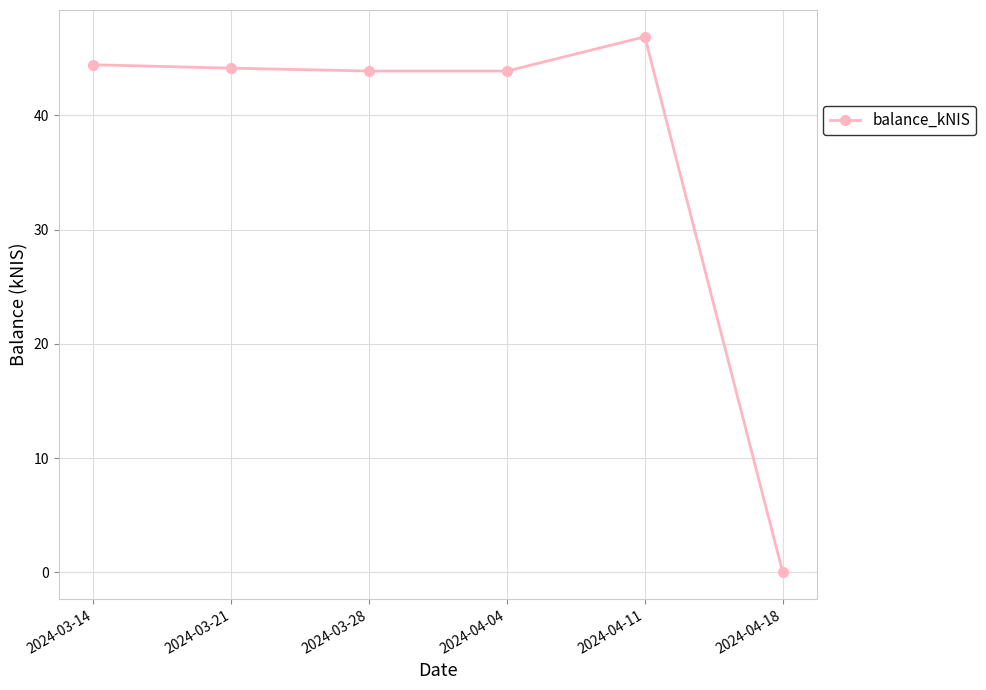

The value at 2024-03-28 is 43.9. True or false?

True